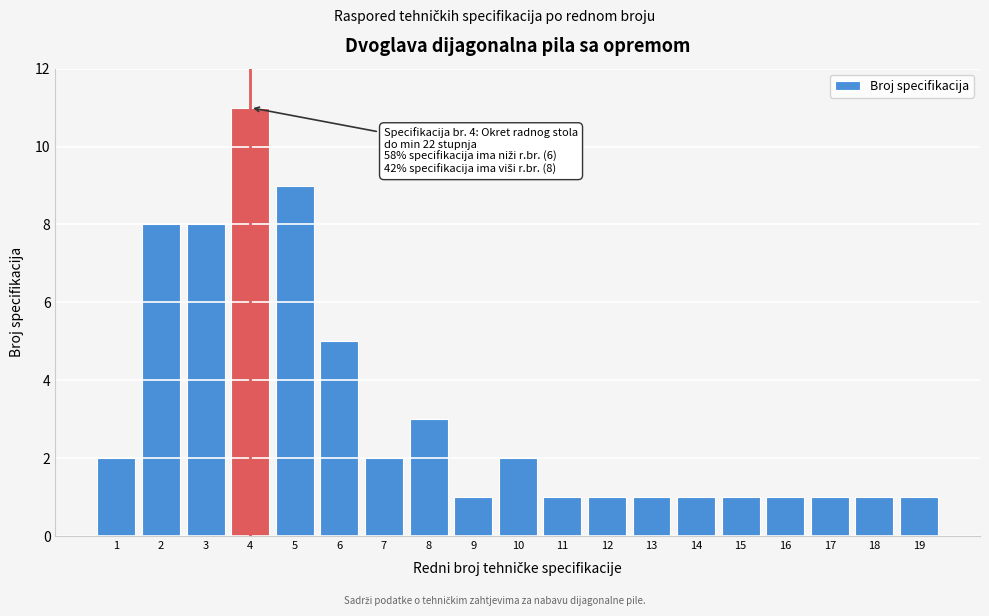

Reading right to left, what are all the values shown in this chart?

19=1	18=1	17=1	16=1	15=1	14=1	13=1	12=1	11=1	10=2	9=1	8=3	7=2	6=5	5=9	4=11	3=8	2=8	1=2